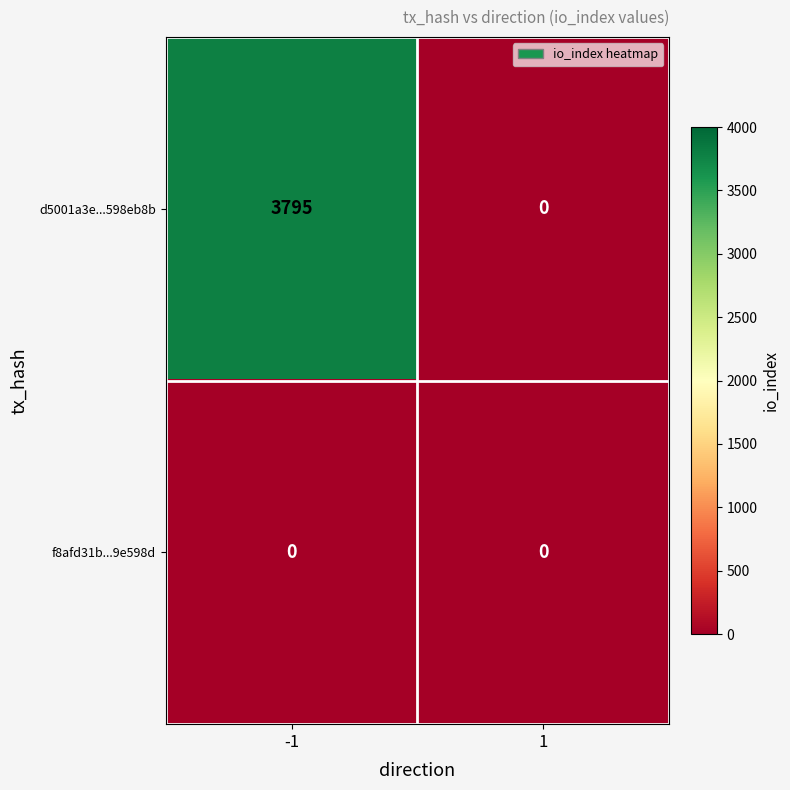

Rank the series by their maximum value, from lowest to highest.

f8afd31b...9e598d, d5001a3e...598eb8b